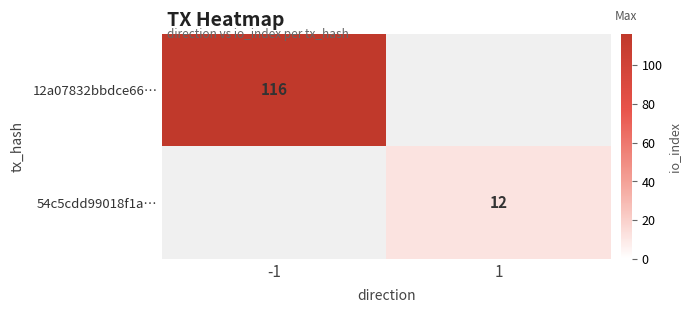

The value of 12a07832bbdce66… at -1 is 116. True or false?

True